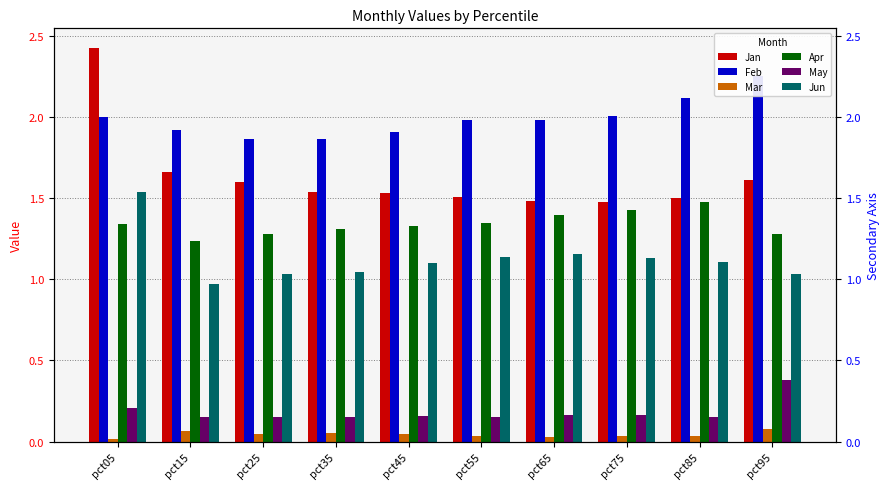

Reading left to right, extract all data points from this chart.

Jan: 2.4	1.7	1.6	1.5	1.5	1.5	1.5	1.5	1.5	1.6
Feb: 2.0	1.9	1.9	1.9	1.9	2.0	2.0	2.0	2.1	2.3
Mar: 0.0	0.1	0.0	0.1	0.0	0.0	0.0	0.0	0.0	0.1
Apr: 1.3	1.2	1.3	1.3	1.3	1.3	1.4	1.4	1.5	1.3
May: 0.2	0.2	0.2	0.2	0.2	0.2	0.2	0.2	0.1	0.4
Jun: 1.5	1.0	1.0	1.0	1.1	1.1	1.2	1.1	1.1	1.0